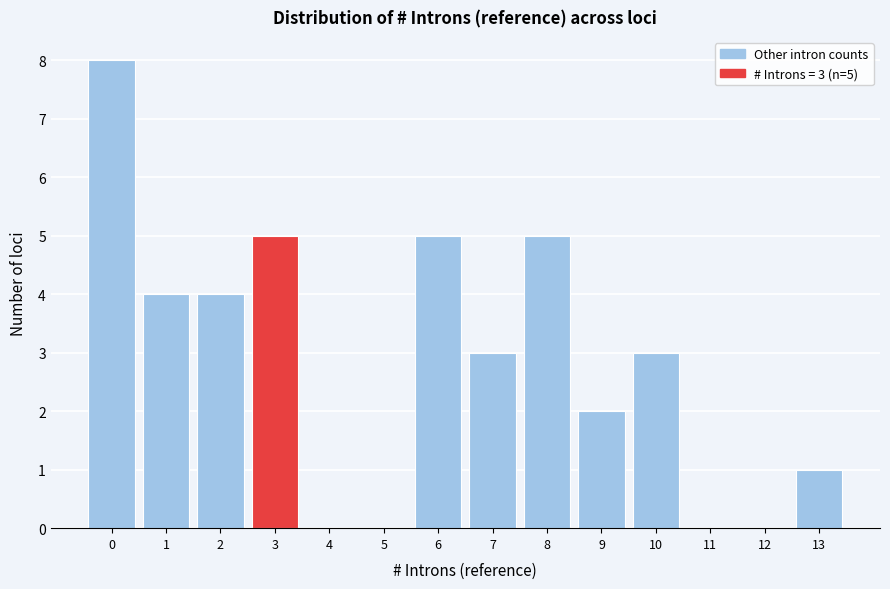

Which range on the x-axis has the tallest bar?

-0.5 to 0.5